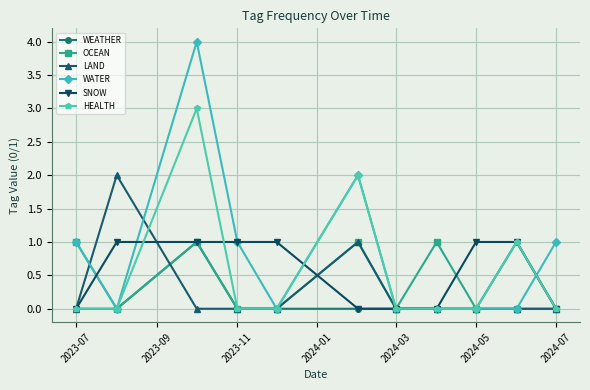

Reading left to right, transcribe all the data shown in this chart.

WEATHER: 0	0	1	0	0	0	0	0	0	1	0
OCEAN: 1	0	1	0	0	1	0	1	0	0	0
LAND: 0	2	0	0	0	1	0	0	0	0	0
WATER: 1	0	4	1	0	2	0	0	0	0	1
SNOW: 0	1	1	1	1	0	0	0	1	1	0
HEALTH: 0	0	3	0	0	2	0	0	0	1	0